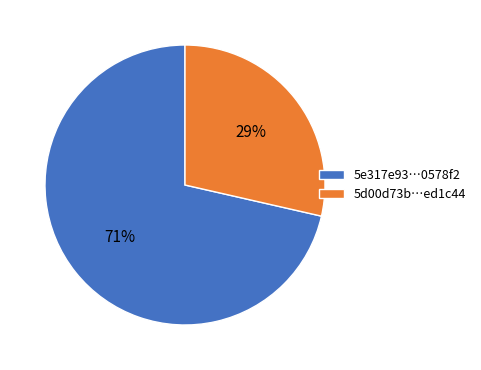

Between 5d00d73b…ed1c44 and 5e317e93…0578f2, which is larger?

5e317e93…0578f2